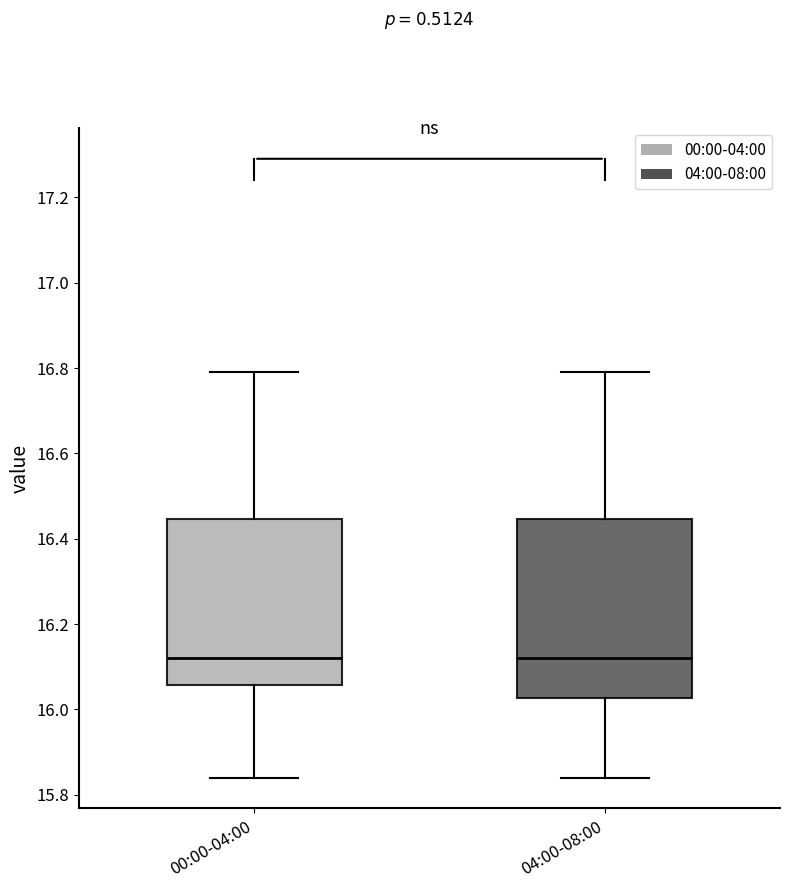

Reading left to right, read every box against the y-axis: the position of its median line, the range the box covers, and the ends of its whiskers. The values are not printed on the chart, so give them approximately, as read against the axis.

00:00-04:00: median 16.12, box 16.06 to 16.44, whiskers 15.84 to 16.80
04:00-08:00: median 16.12, box 16.02 to 16.44, whiskers 15.84 to 16.80